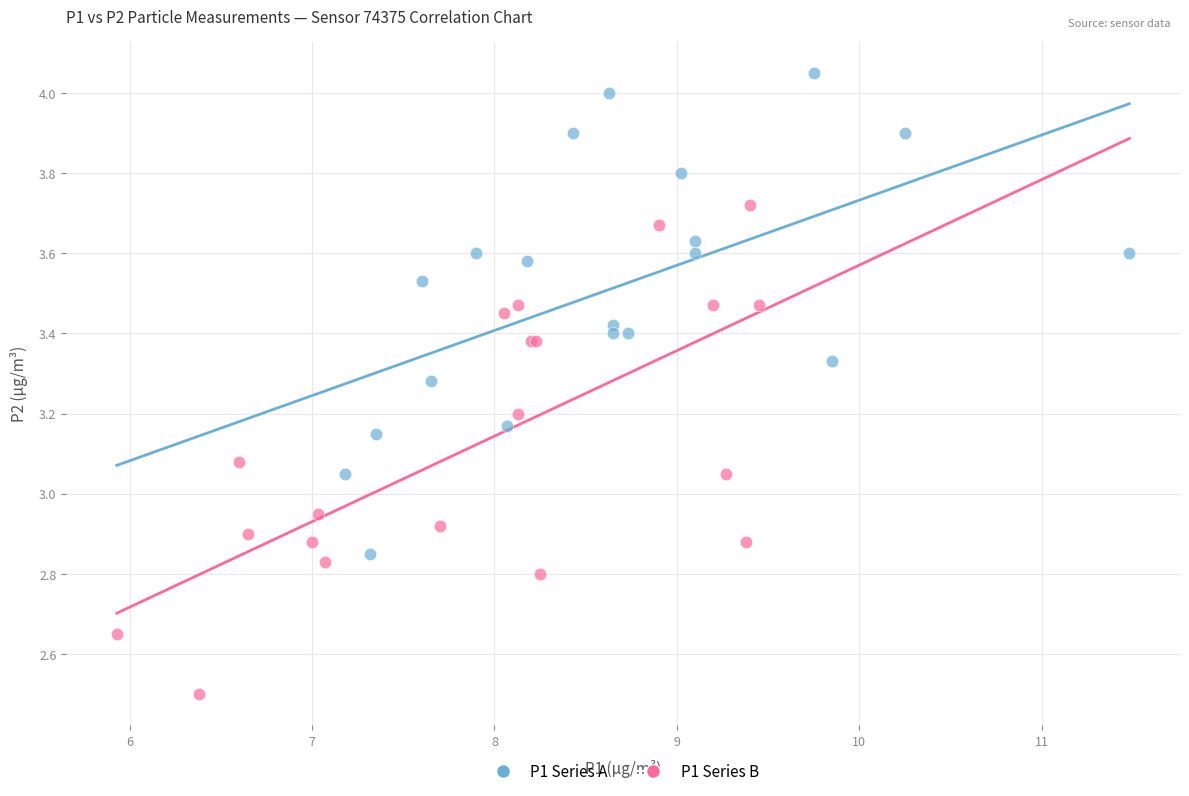

Which series contains the lowest Y value?

P1 Series B